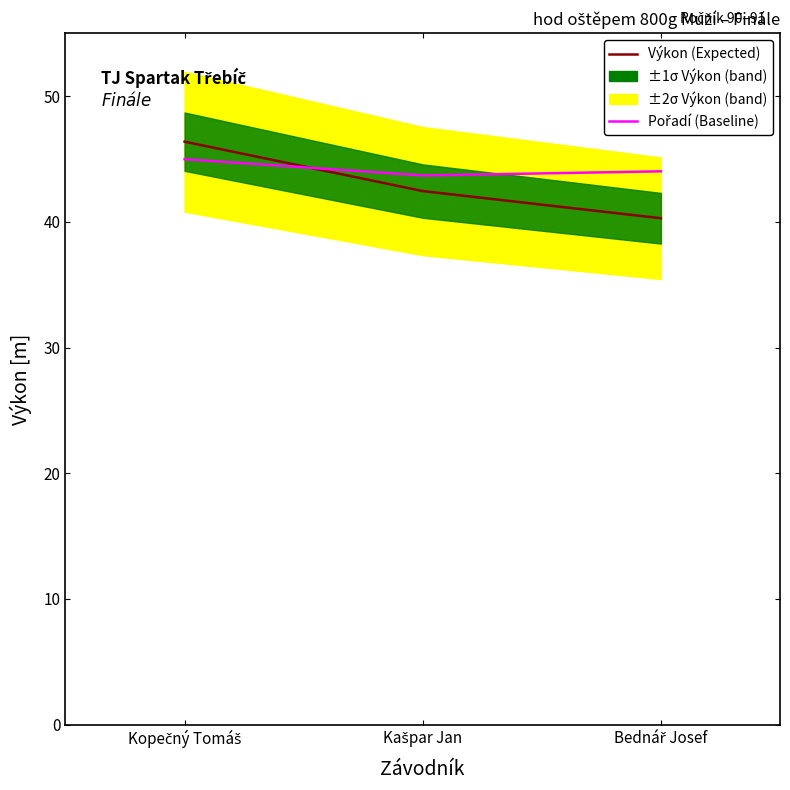

The Pořadí (Baseline) series shows 43.7 at Kašpar Jan. True or false?

True